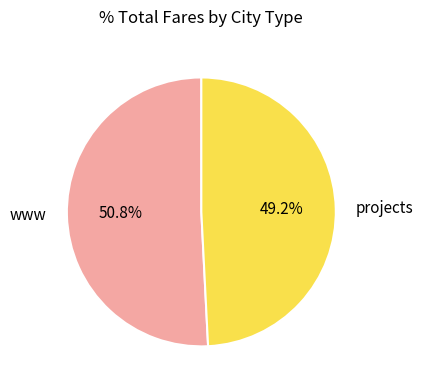

To the nearest percent, what is the average slice percentage?

50%